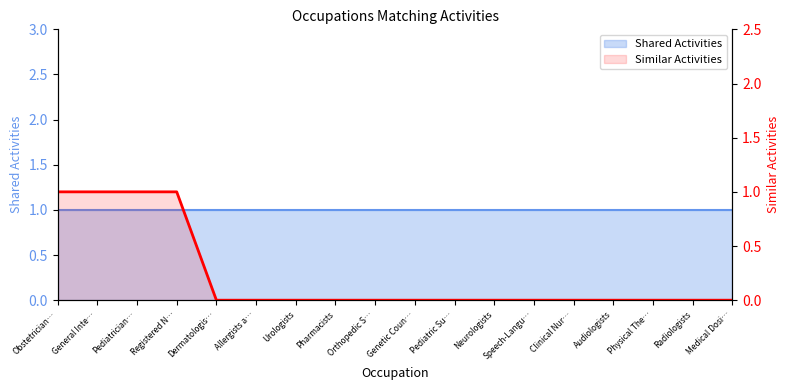

Where is the data nearest to the value 0?

Dermatologis…